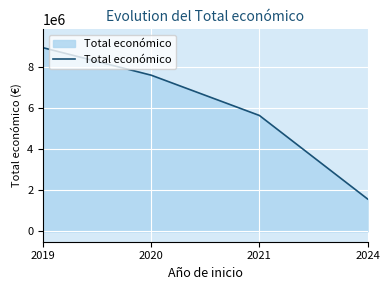

What is the greatest value displayed?

8945200